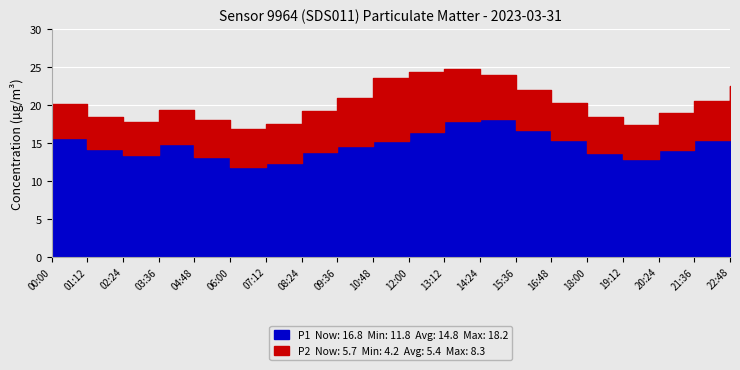

What position from the right is 06:00?

15